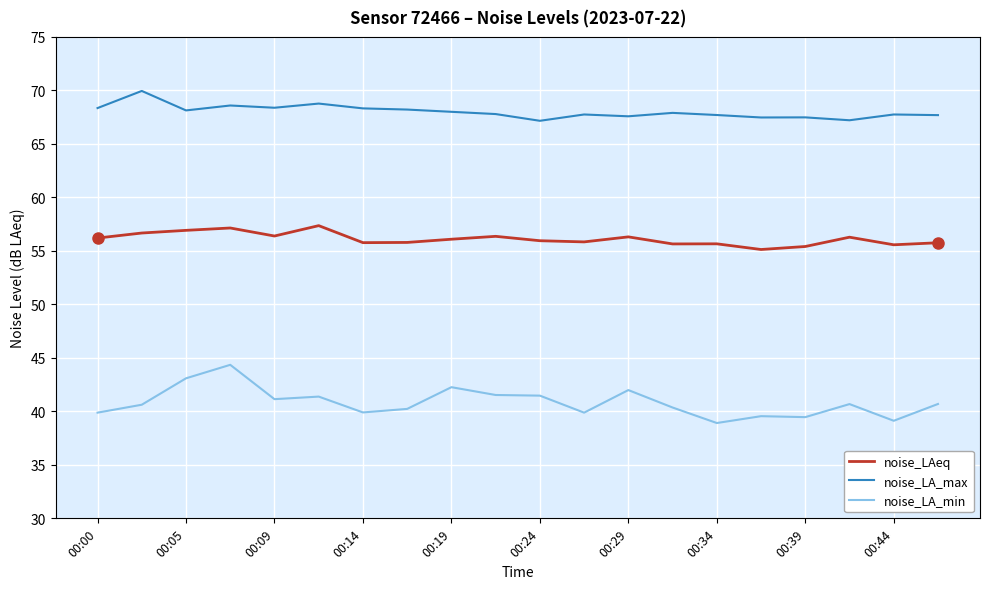

What is the maximum value for noise_LA_max?

70.0